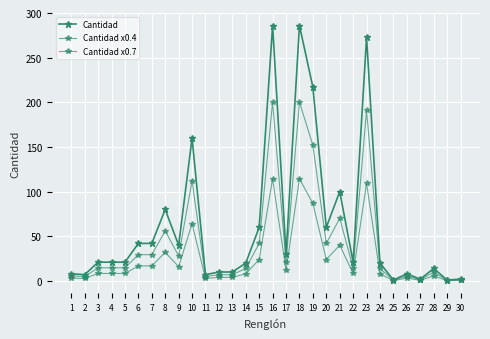

How many lines are shown in the chart?

3